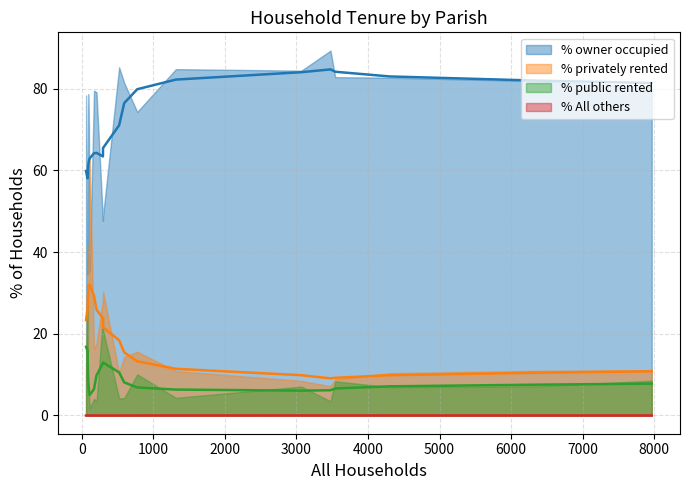

Rank the series at Shapwick from lowest to highest value.

% All others, % public rented, % privately rented, % owner occupied